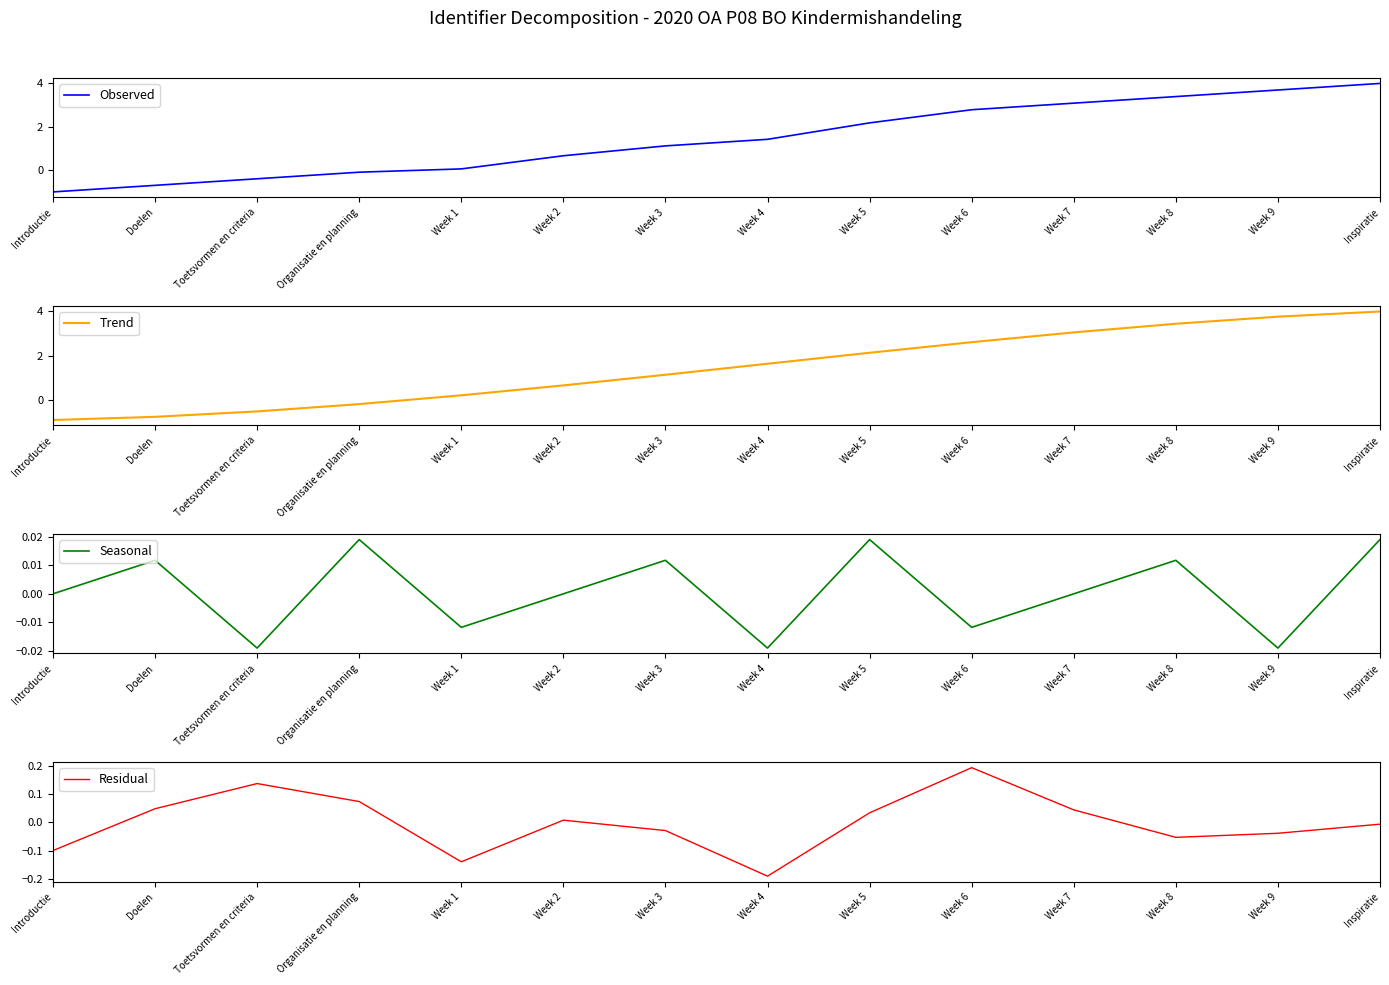

Which series changed the most between Week 1 and Week 4?

Trend